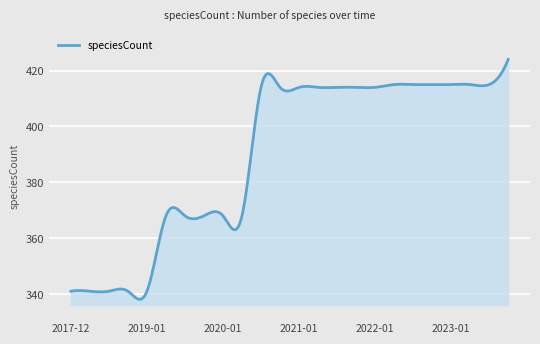

What is the maximum value shown in the chart?

424.0